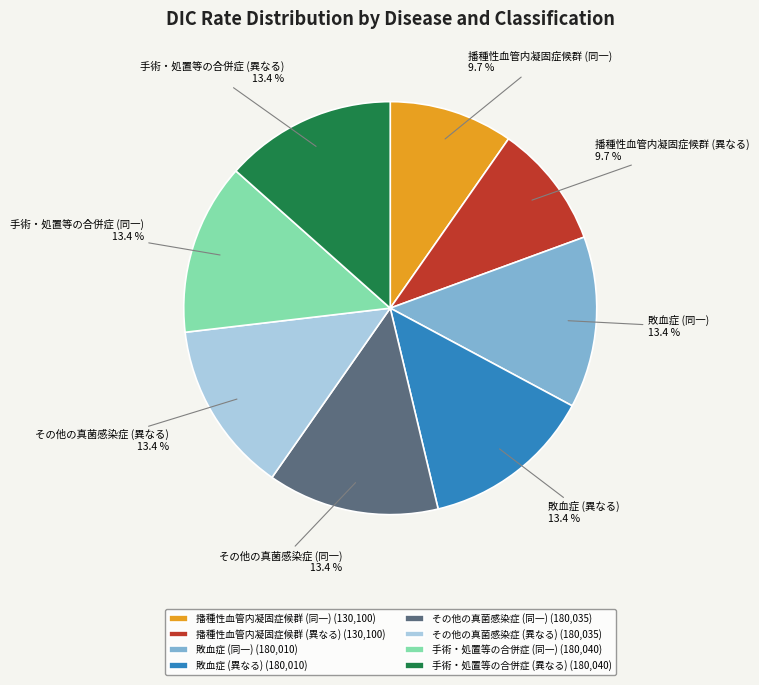

Which has a higher value, 播種性血管内凝固症候群 (異なる) or 手術・処置等の合併症 (同一)?

手術・処置等の合併症 (同一)